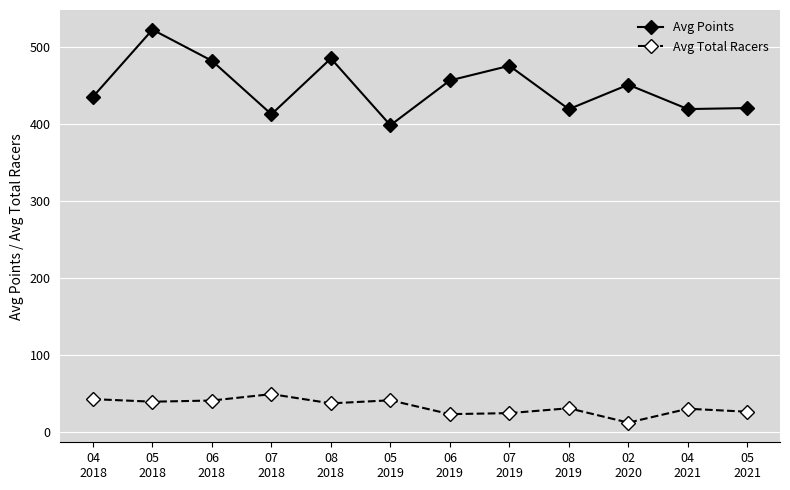

True or false: Avg Points and Avg Total Racers intersect in this chart.

False